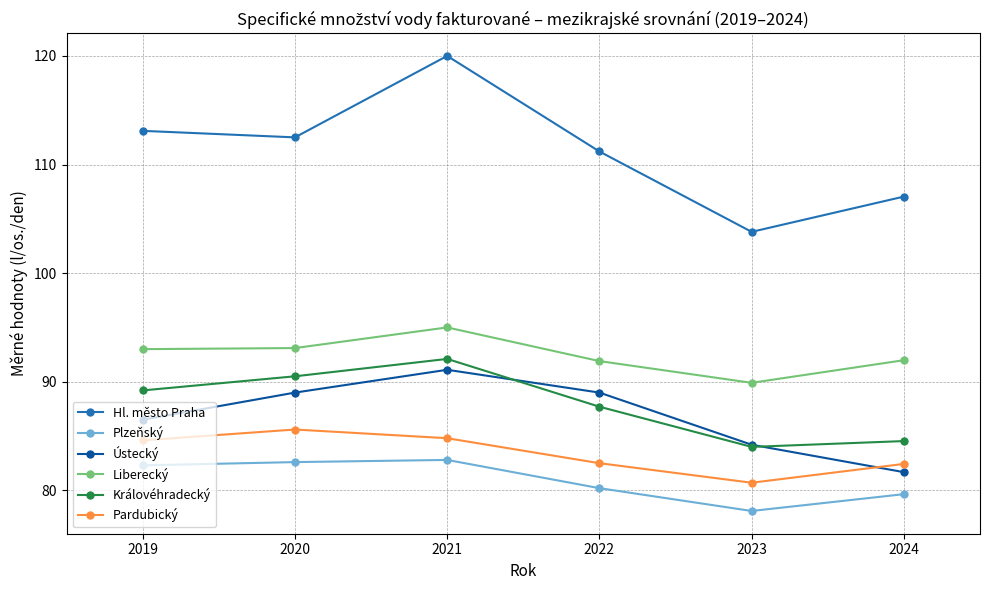

What is the sum of the Hl. město Praha values at 2023 and 2020?

216.3